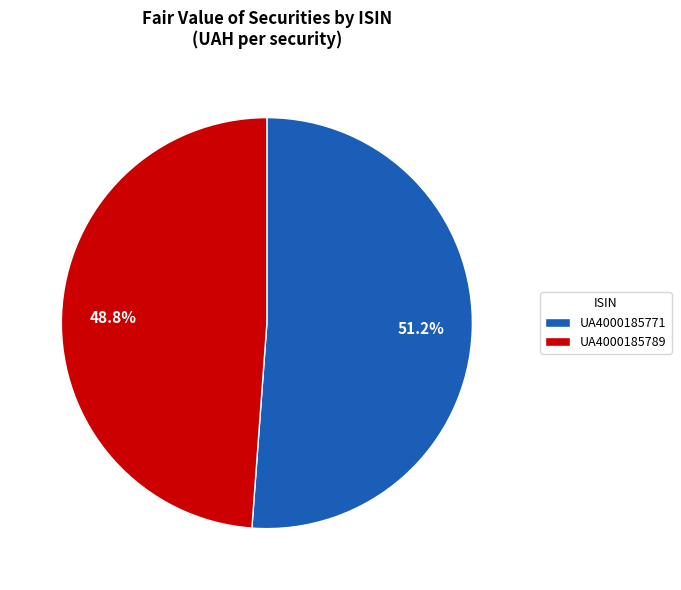

To the nearest percent, what percentage of the pie is UA4000185789?

49%